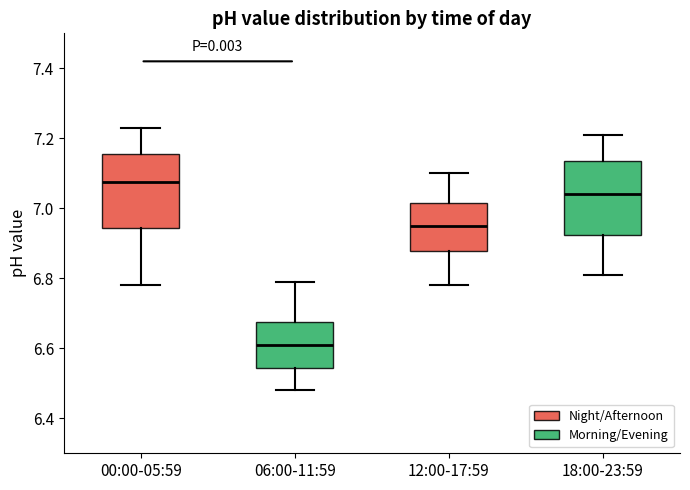

Where does the median line of the box for 18:00-23:59 sit on the y-axis? The values are not printed on the chart, so give them approximately, as read against the axis.

7.04